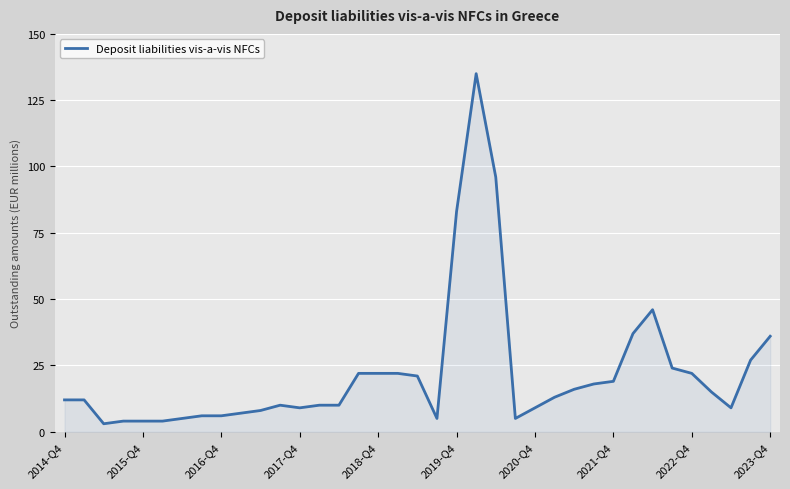

Reading right to left, extract all data points from this chart.

36	27	9	15	22	24	46	37	19	18	16	13	9	5	96	135	83	5	21	22	22	22	10	10	9	10	8	7	6	6	5	4	4	4	3	12	12